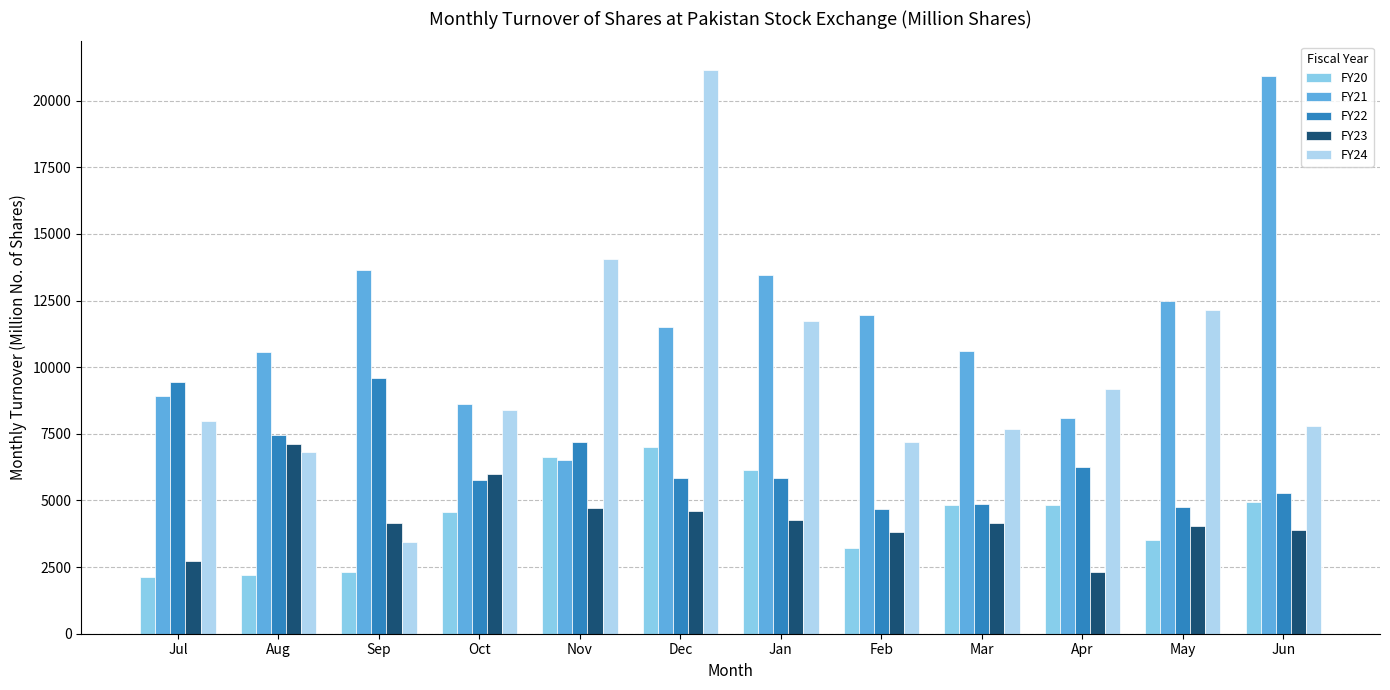

What is the value of the FY20 bar at the 11th from the left?

3519.5